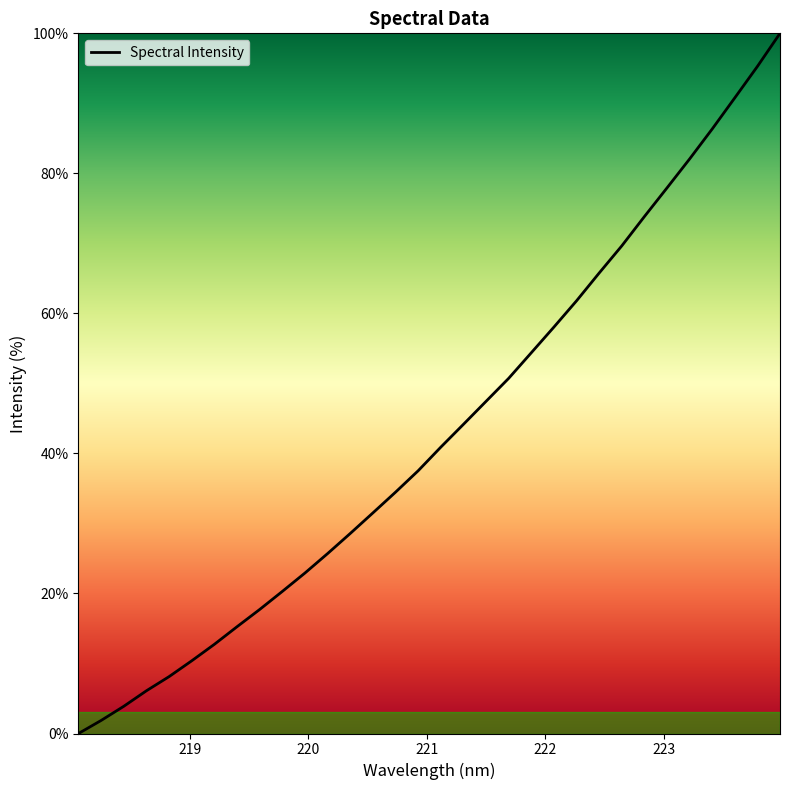

What is the difference between the maximum and minimum values?

100.0